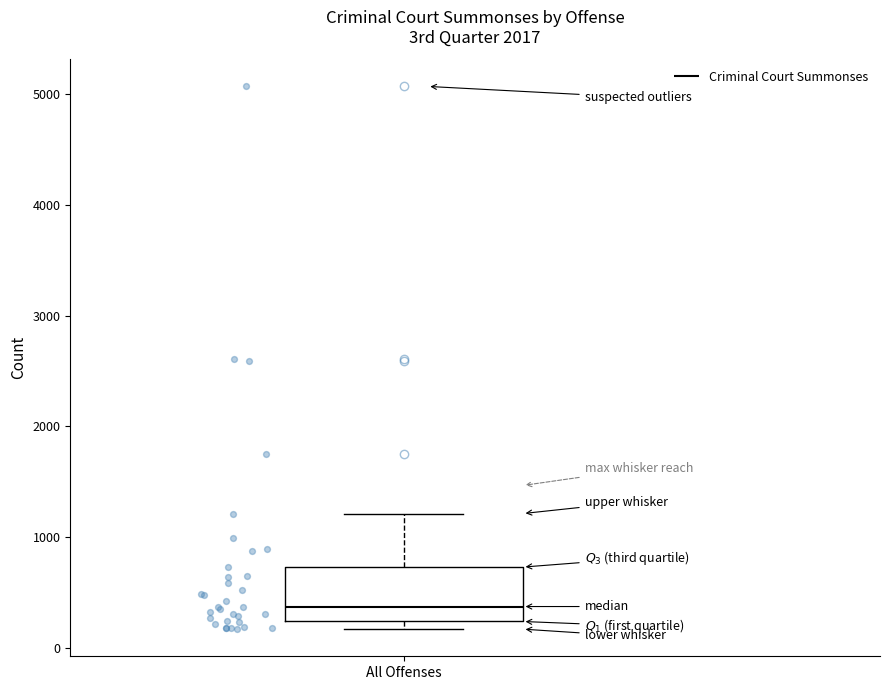

Transcribe this box plot: give where the median line is, the range the box spans, and where the two whiskers end, as read against the y-axis. The values are not printed on the chart, so give them approximately, as read against the axis.

median 400, box 200 to 700, whiskers 200 (just below the box's lower edge) to 1200